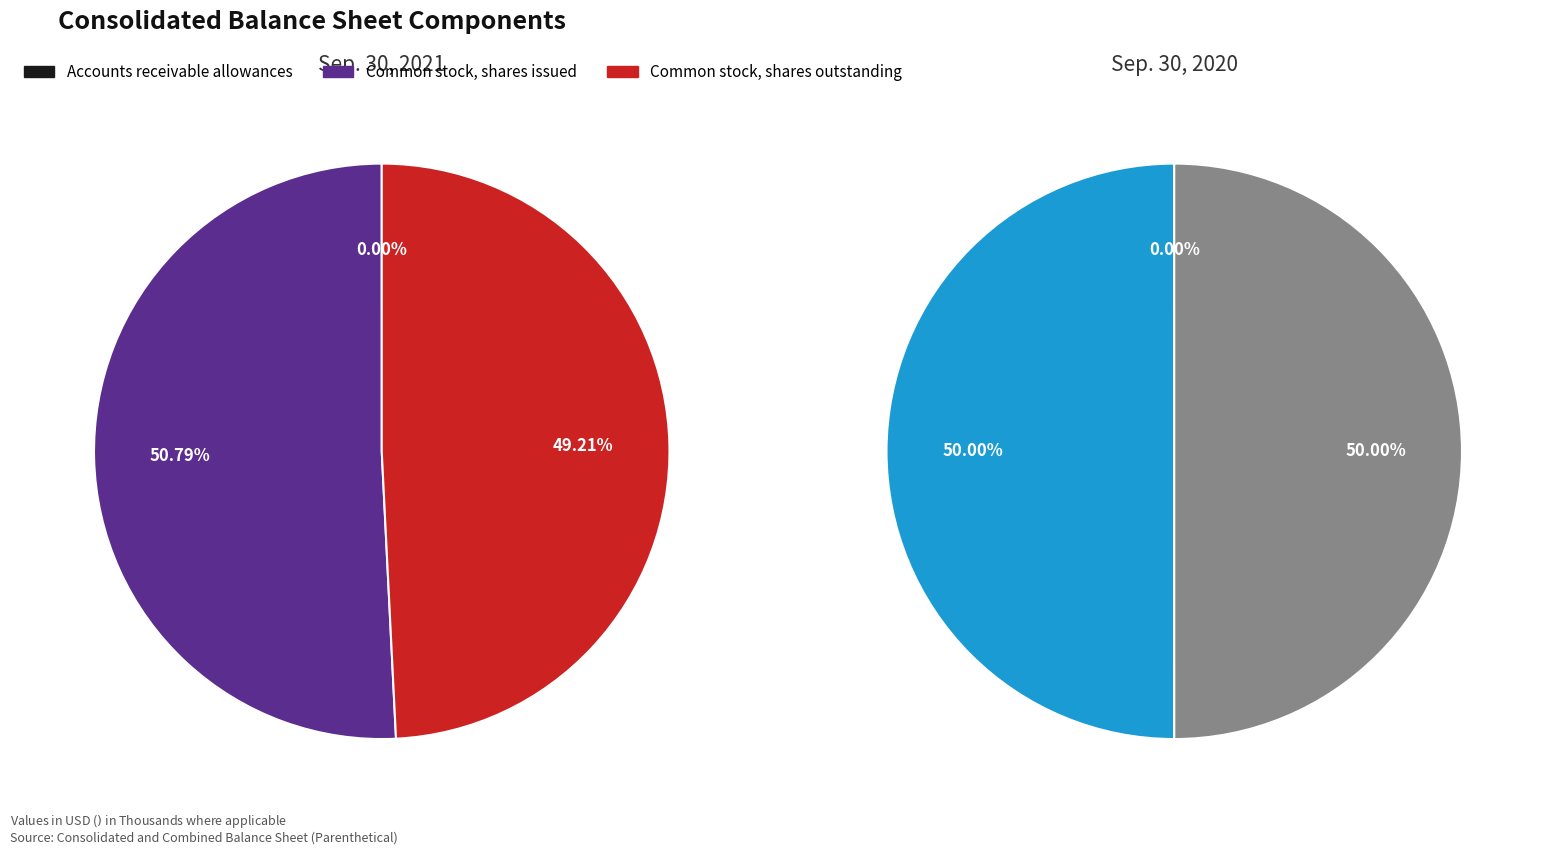

What is the total percentage of Common stock, shares issued and Accounts receivable allowances?

50.8%